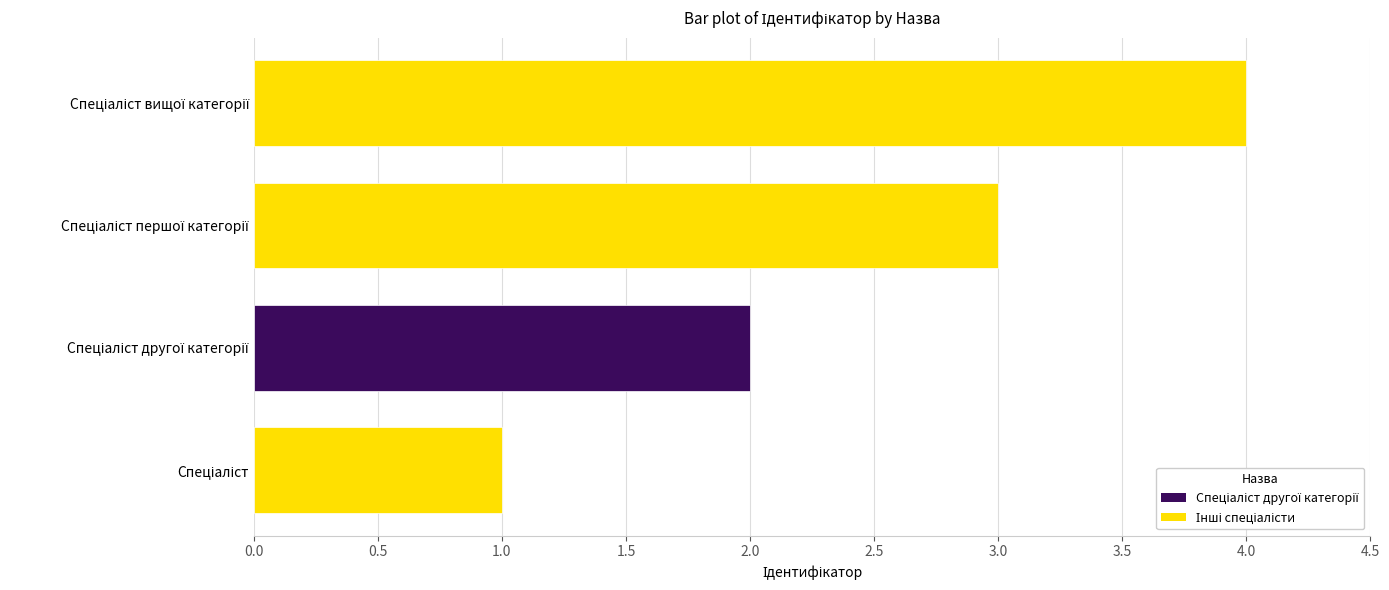

What is the maximum value shown in the chart?

4